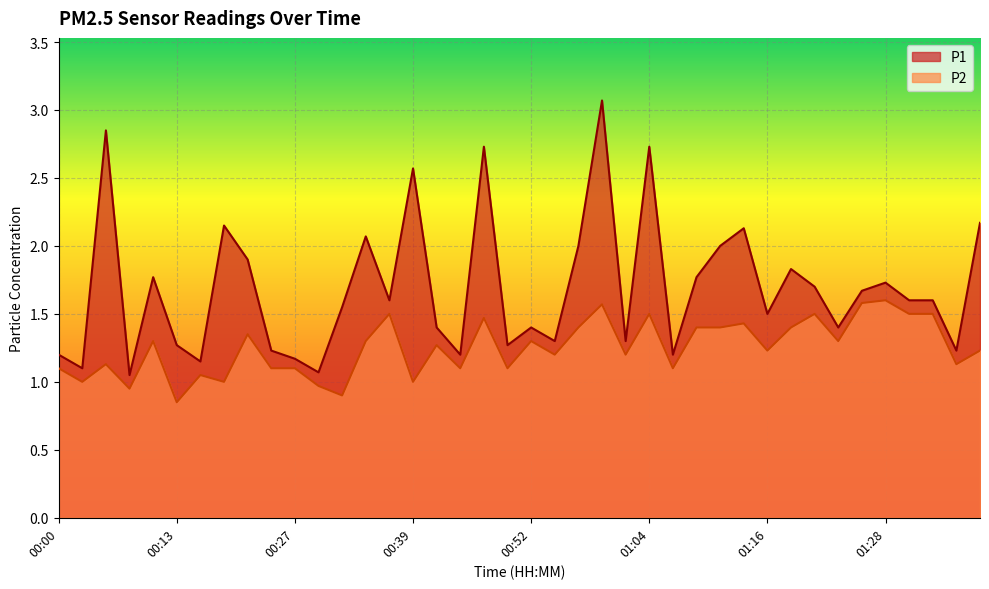

How many interior local valleys does the P1 series have?

13